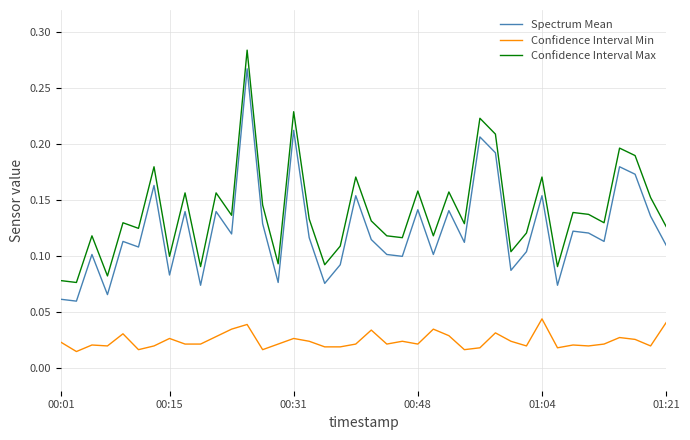

True or false: Confidence Interval Min and Confidence Interval Max intersect in this chart.

False